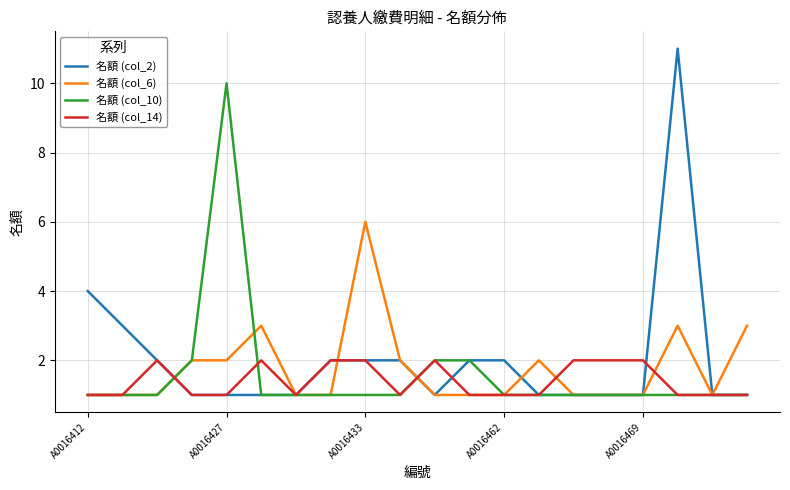

Rank the series by their maximum value, from lowest to highest.

名額 (col_14), 名額 (col_6), 名額 (col_10), 名額 (col_2)